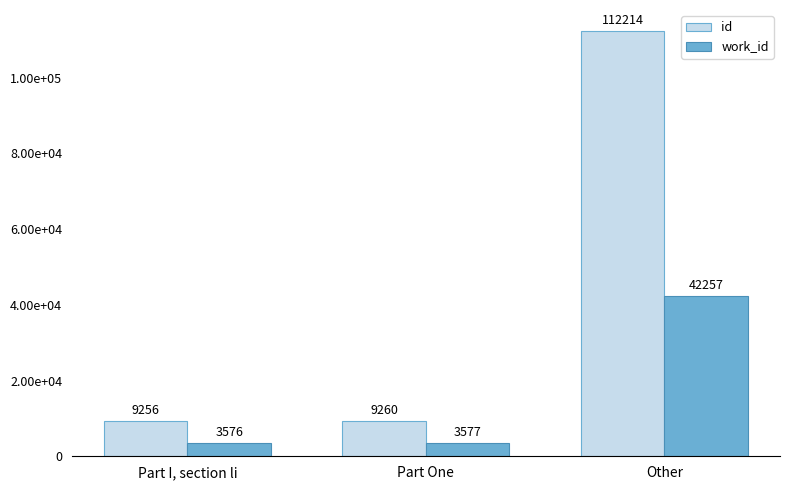

Does the chart contain stacked bars?

No